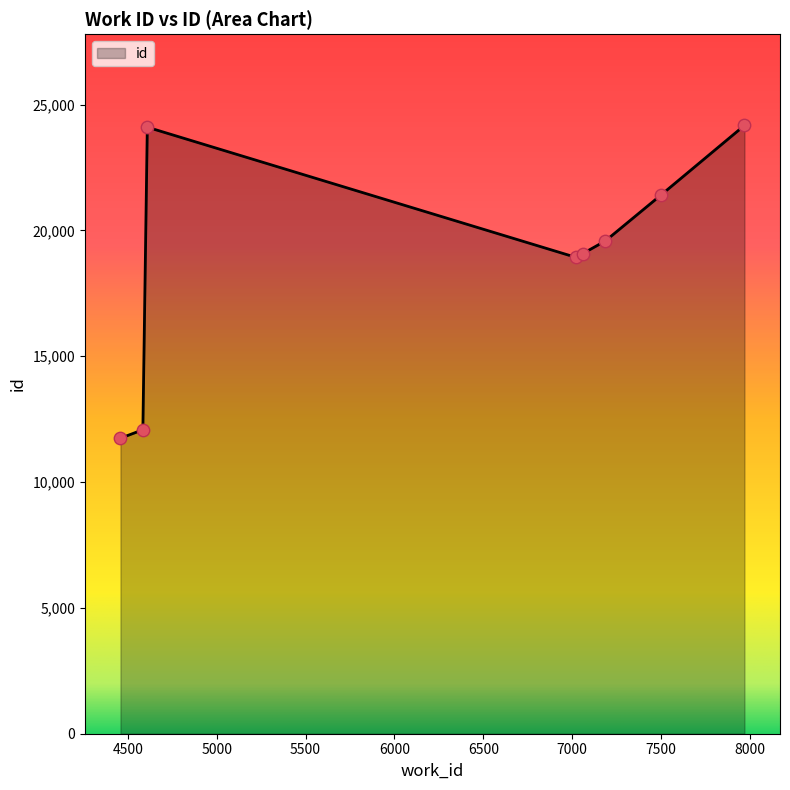

What is the greatest value displayed?

24176